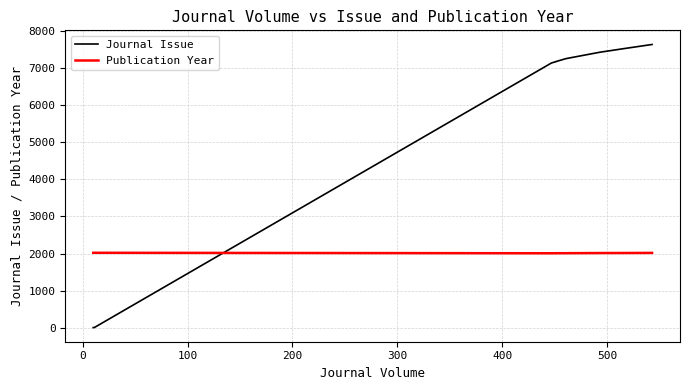

At how many categories does at least one series exceed 44?

9